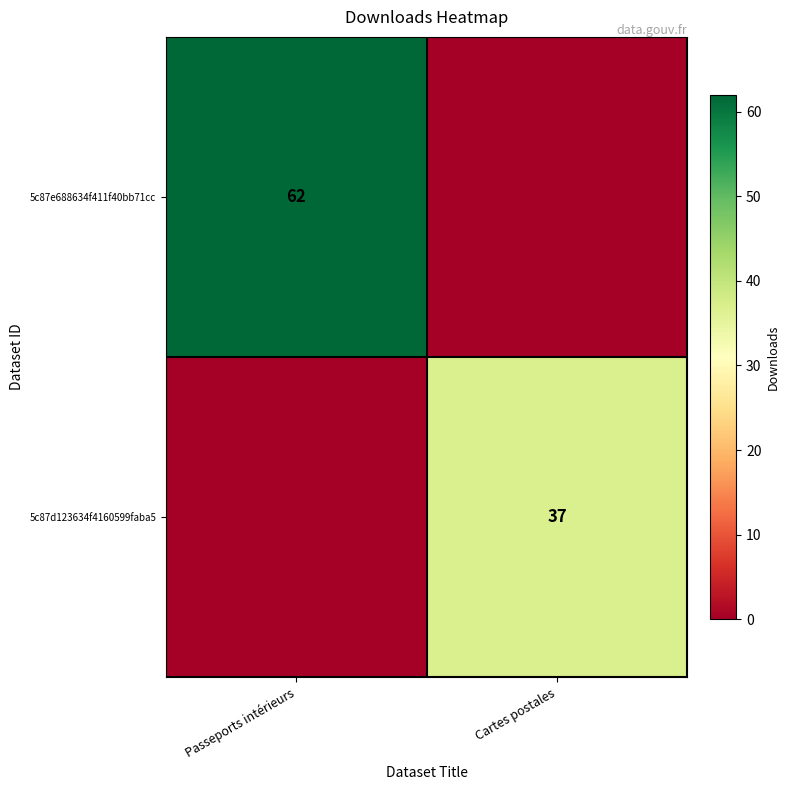

The 5c87d123634f4160599faba5 series shows 19 at Cartes postales. True or false?

False